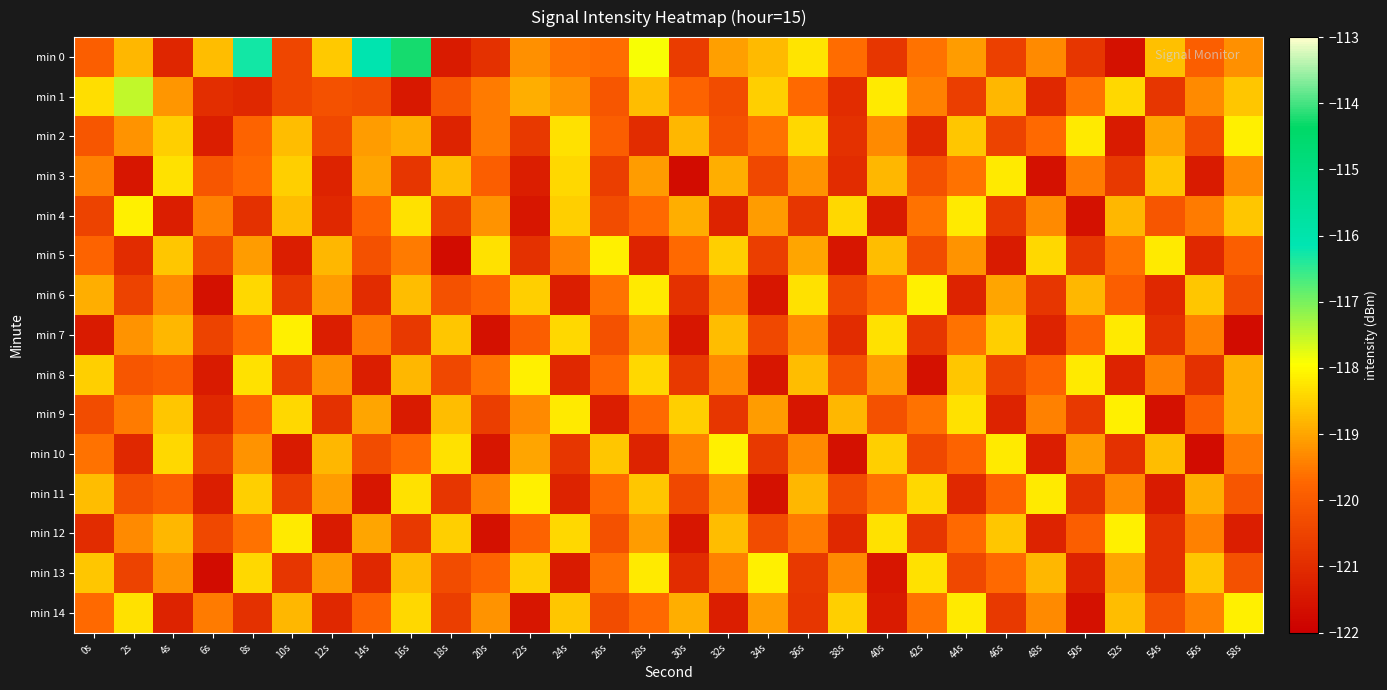

Rank the series by their maximum value, from highest to lowest.

min 0, min 1, min 2, min 4, min 5, min 6, min 7, min 8, min 9, min 10, min 11, min 12, min 13, min 14, min 3